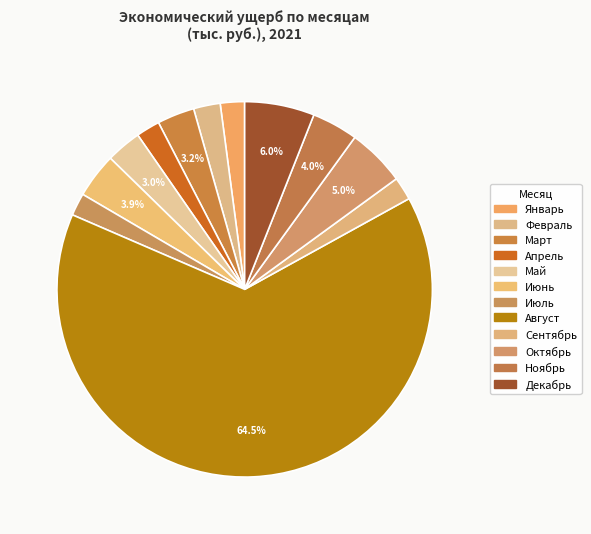

How many slices are in this pie chart?

12